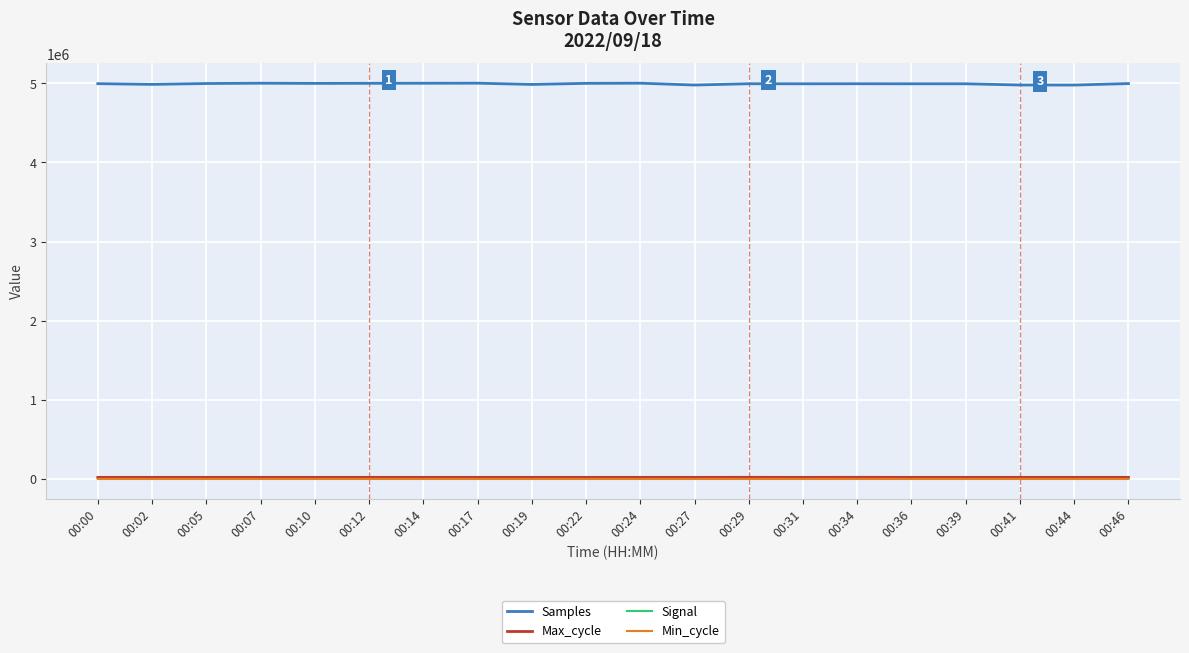

True or false: Signal and Max_cycle intersect in this chart.

False